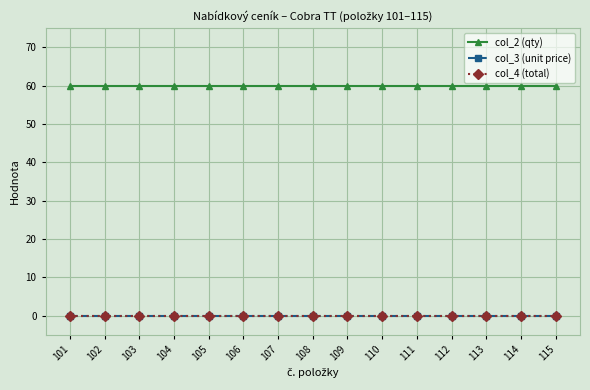

True or false: col_2 (qty) has more than 1 interior local peaks.

False